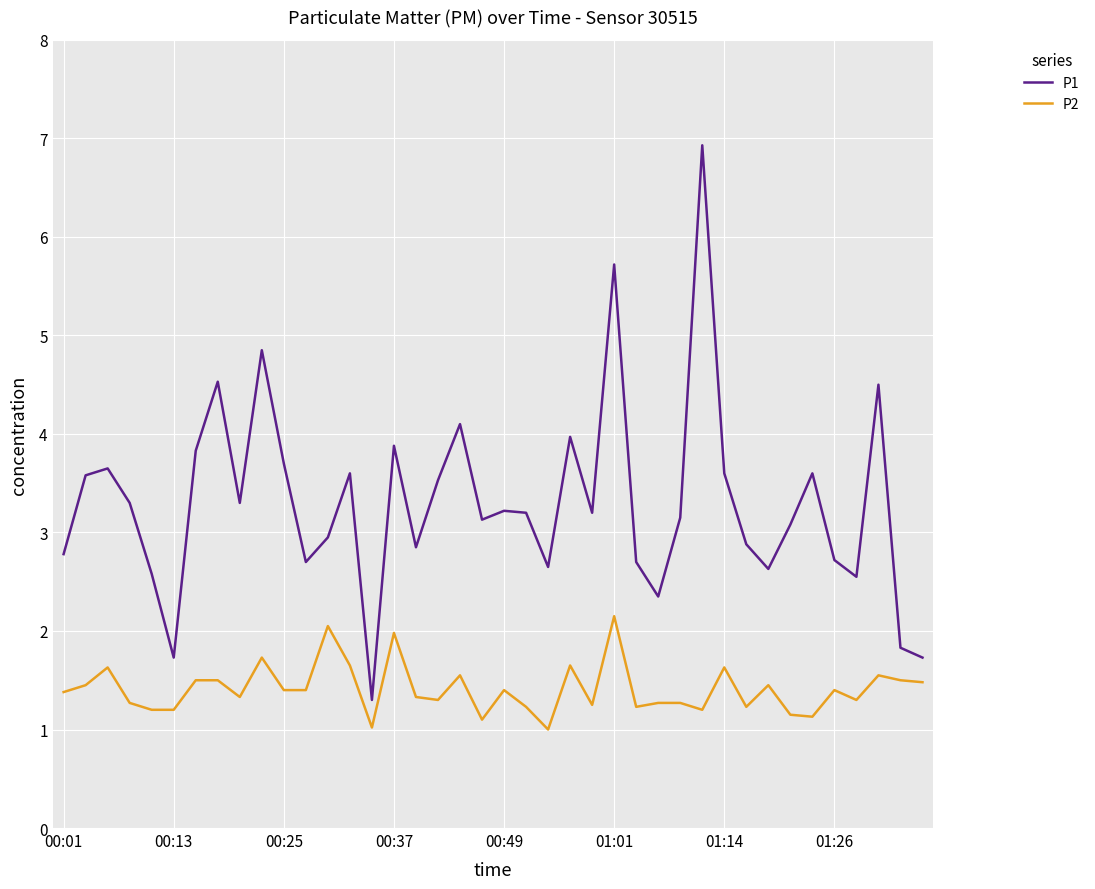

Rank the series by their maximum value, from highest to lowest.

P1, P2